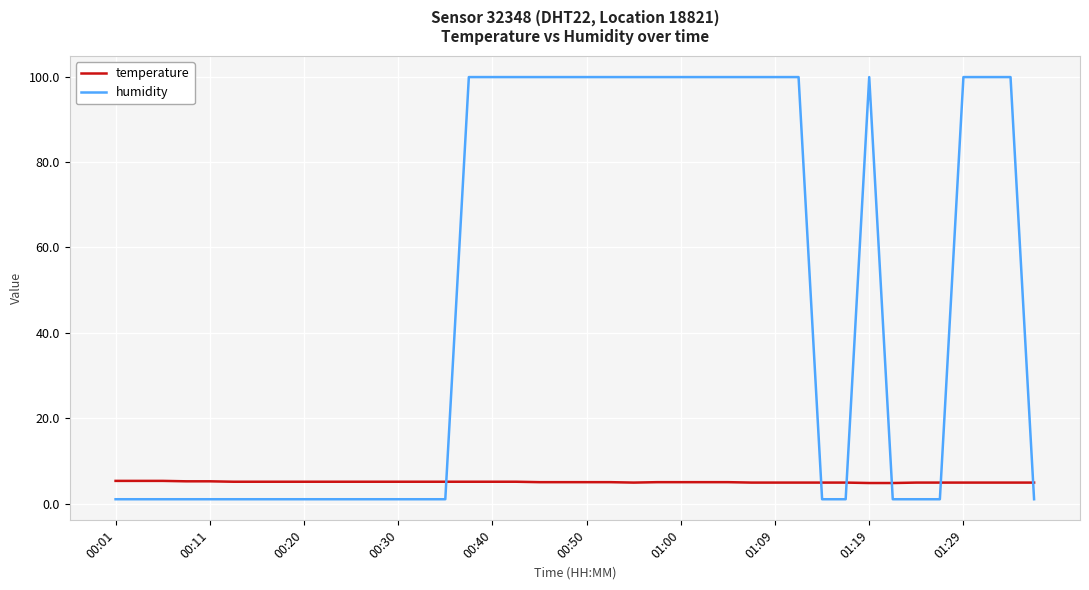

How many intersections are there between temperature and humidity?

6